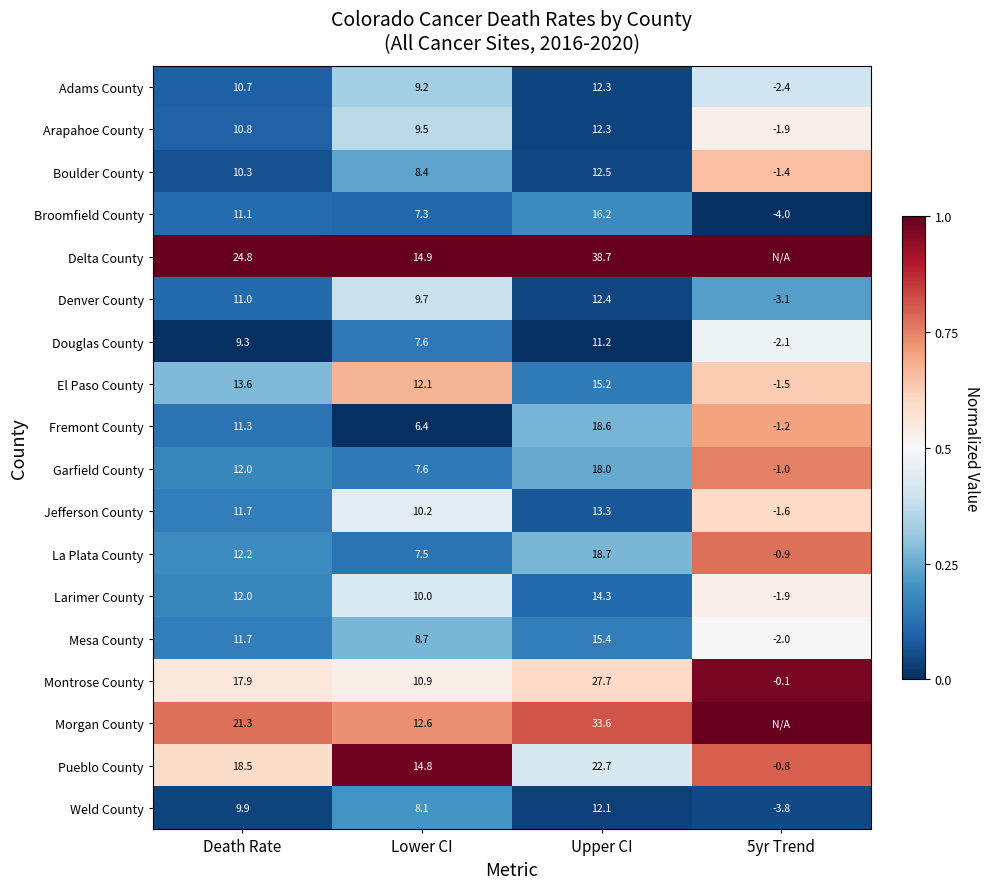

What is the difference between the maximum and second lowest values in the Arapahoe County series?

2.8